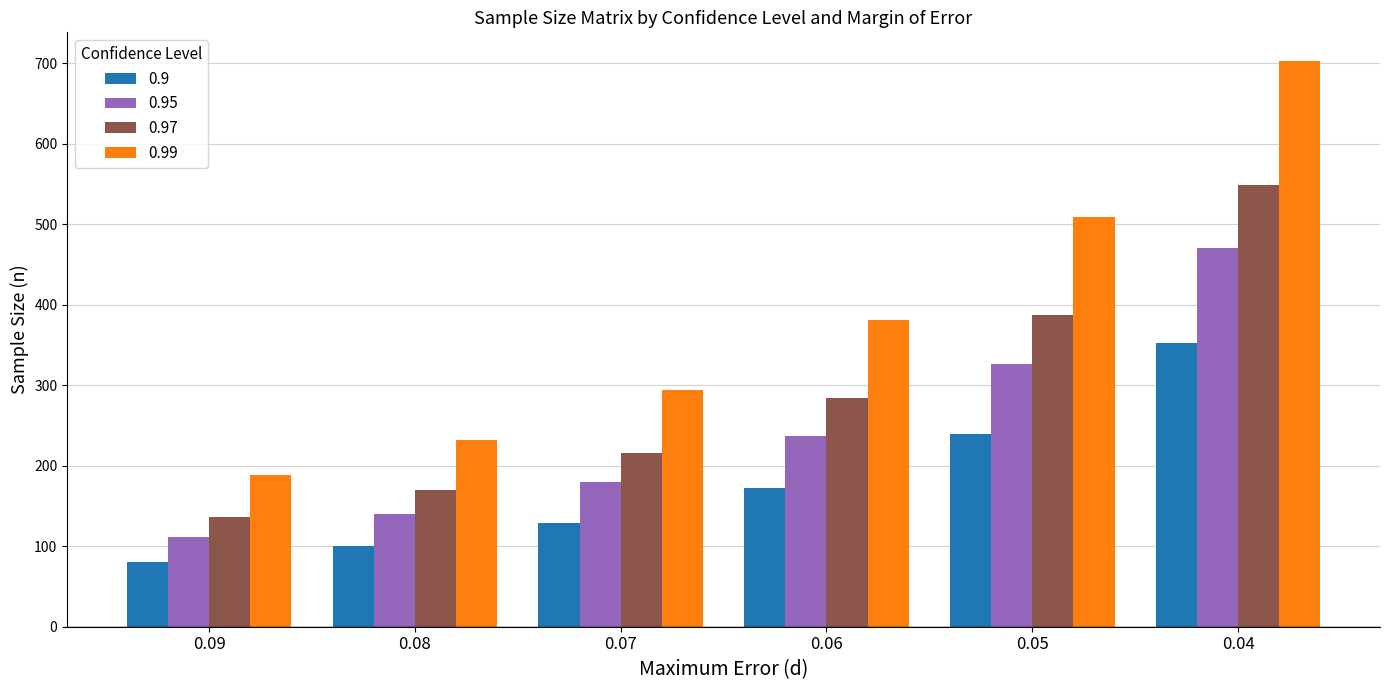

The value of 0.99 at 0.05 is 509. True or false?

True